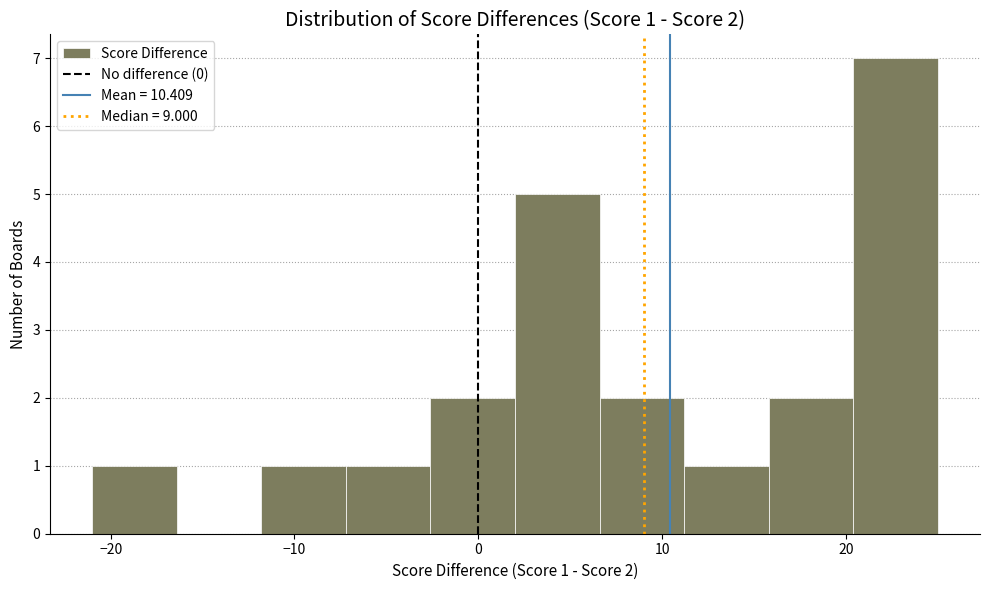

Over which range of the x-axis is the bar tallest?

20.4 to 25.0